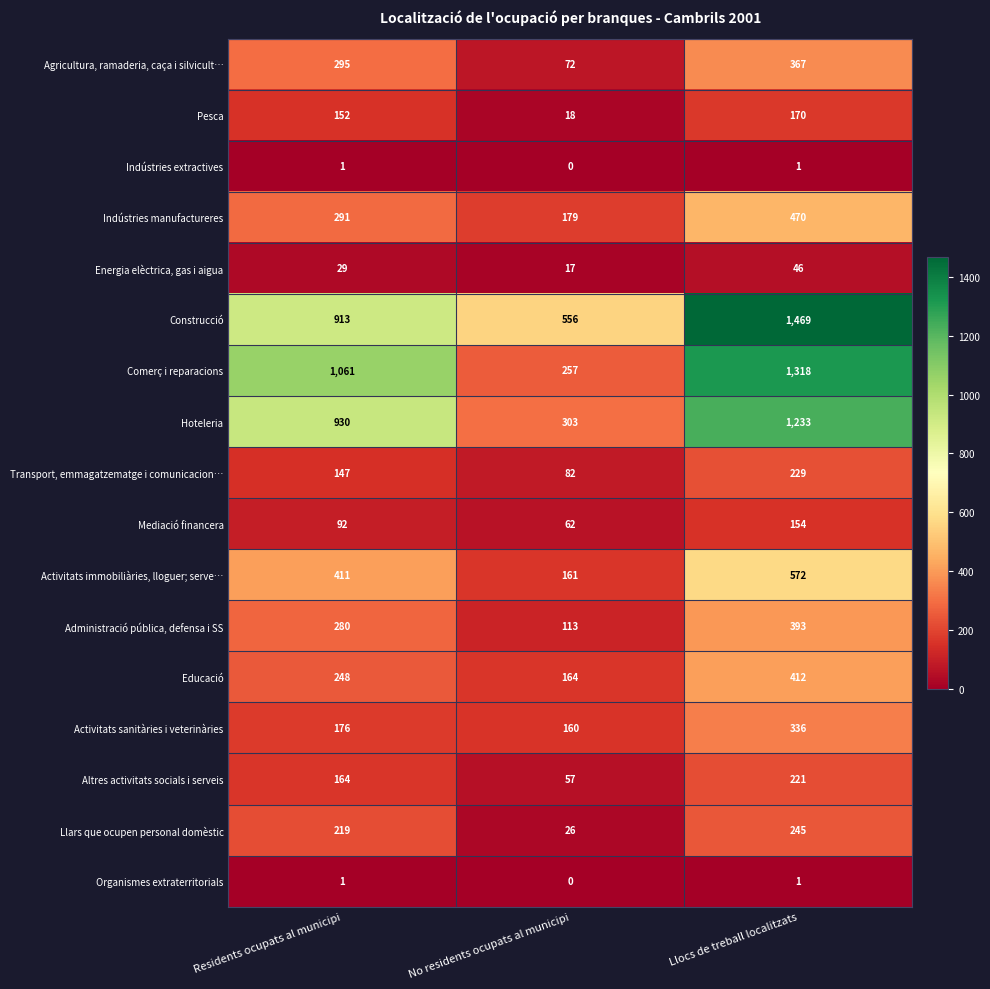

At which category is the sum across all series the highest?

Llocs de treball localitzats